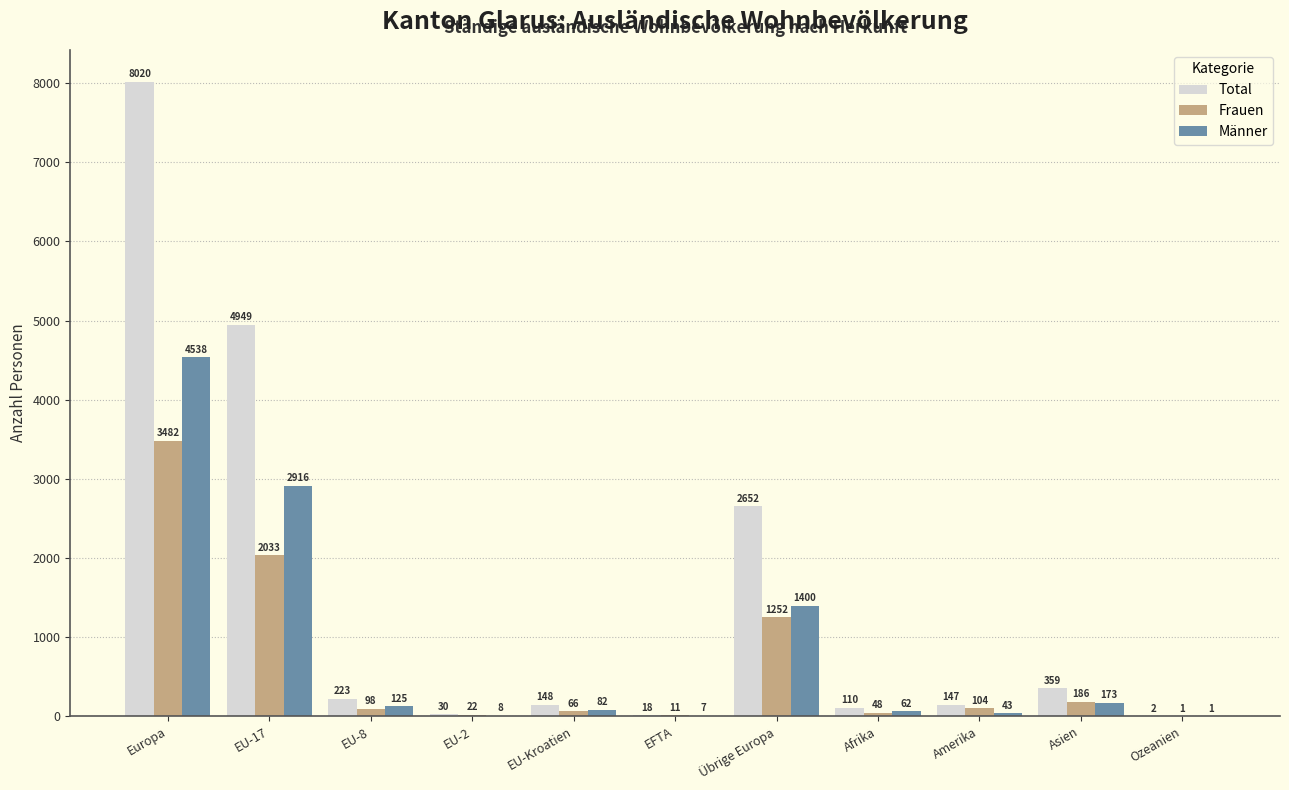

Between EU-17 and EFTA, which series saw the biggest shift?

Total